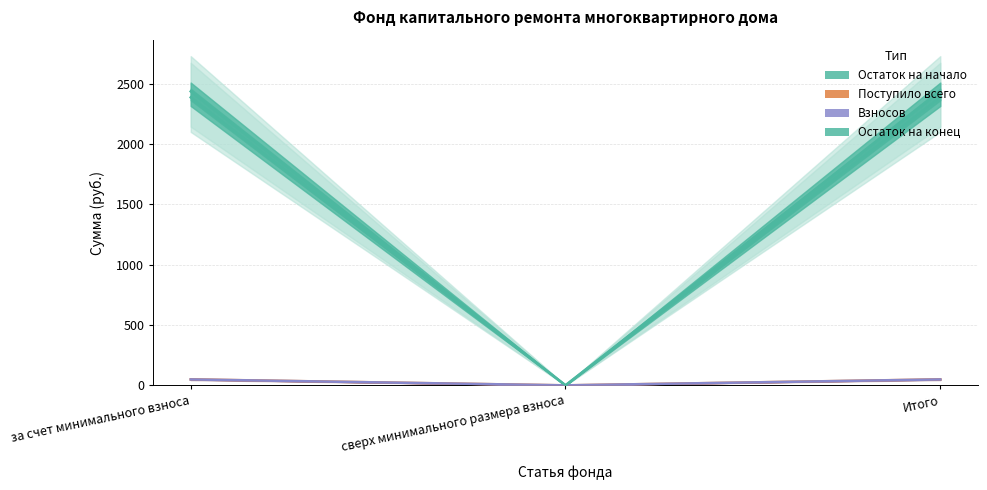

What is the maximum value shown in the chart?

2436.6